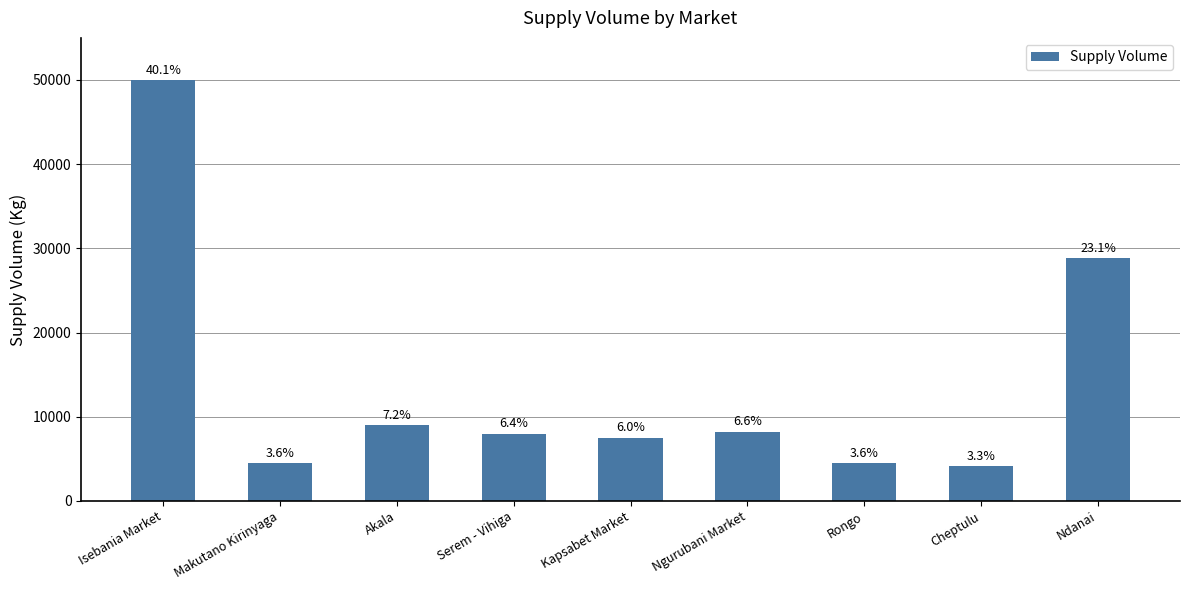

The chart shows a value of 4500 at Makutano Kirinyaga. True or false?

True